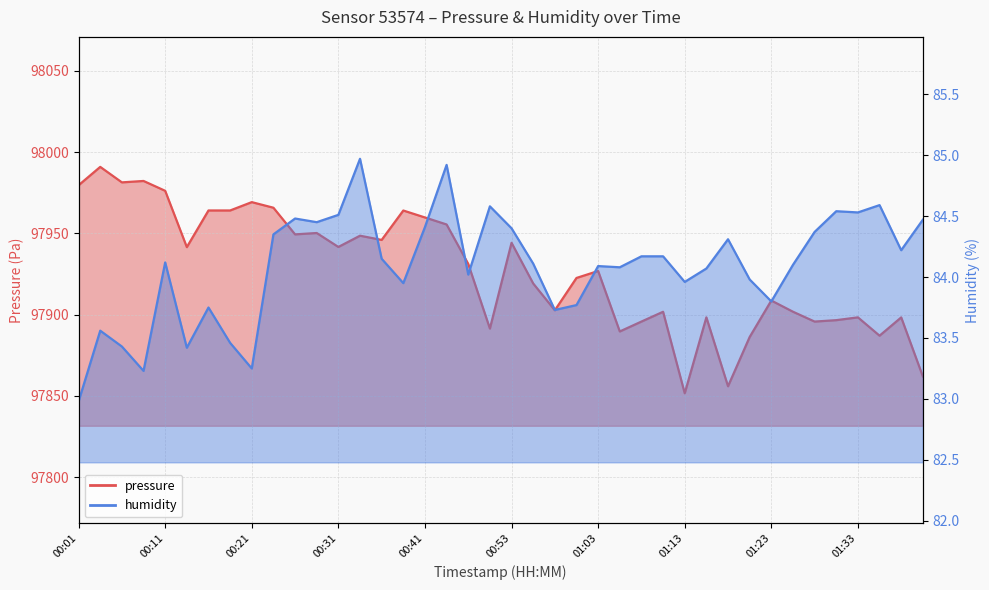

Which category has the lowest value in the humidity series?

00:01